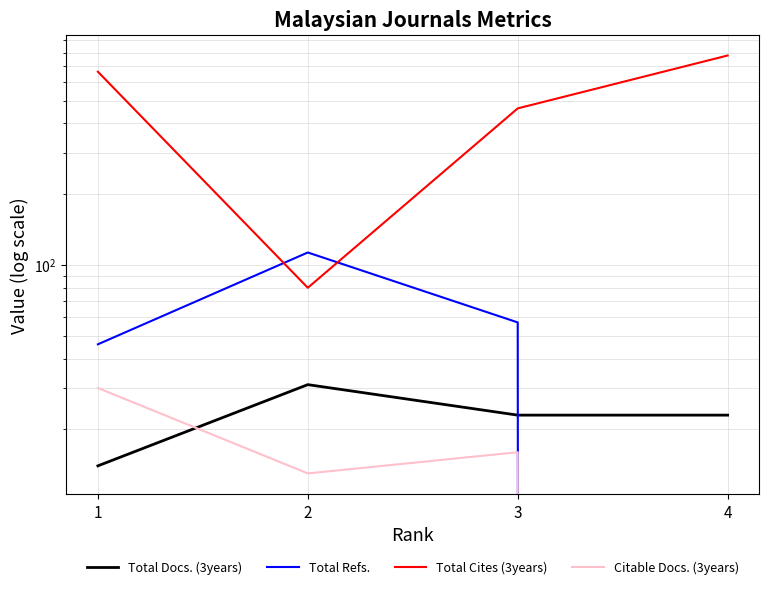

At how many categories does at least one series exceed 697?

1